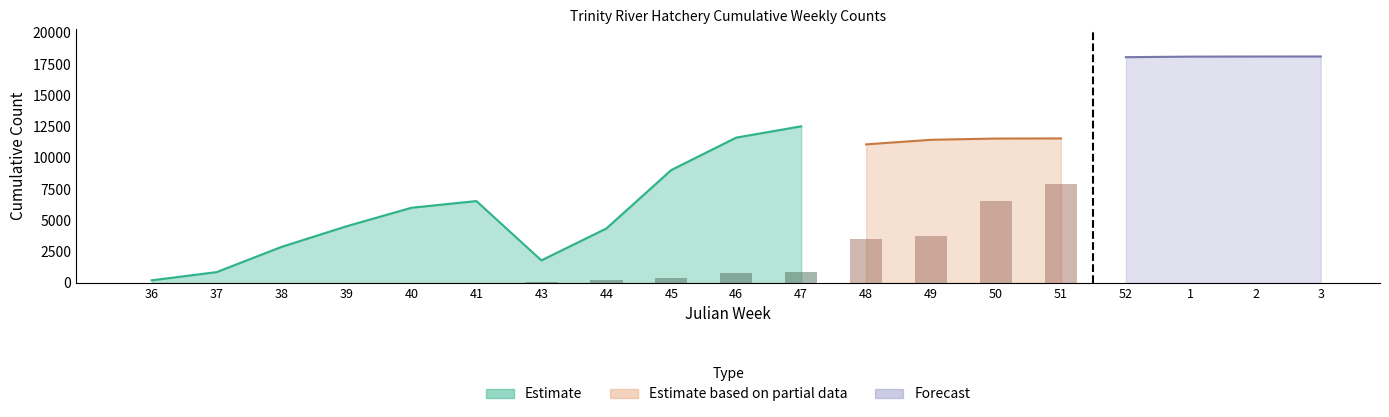

Which has a higher value, 1 or 38?

38